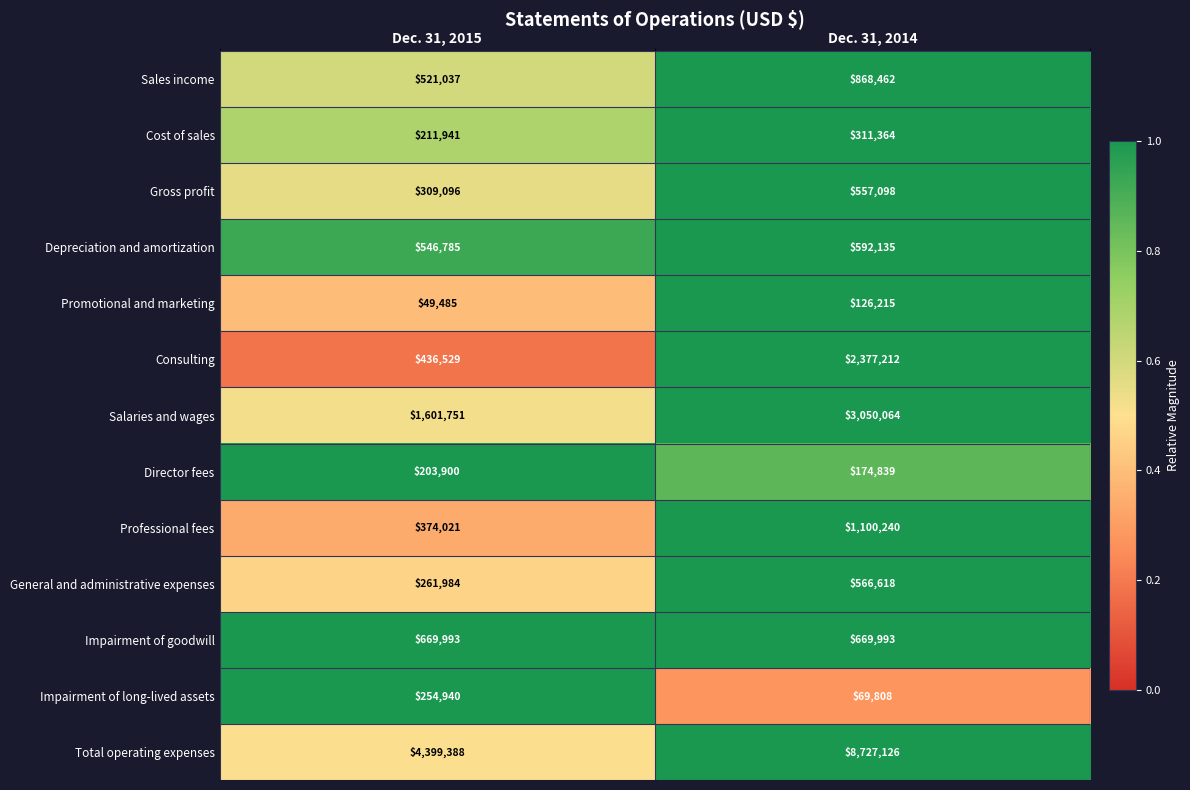

At which category is the sum across all series the highest?

Dec. 31, 2014